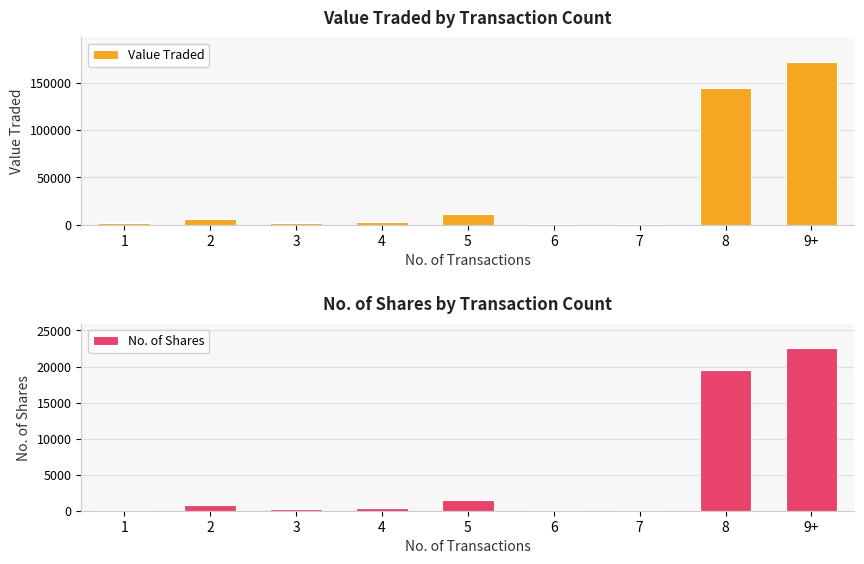

Rank the series at 9+ from highest to lowest value.

Value Traded, No. of Shares